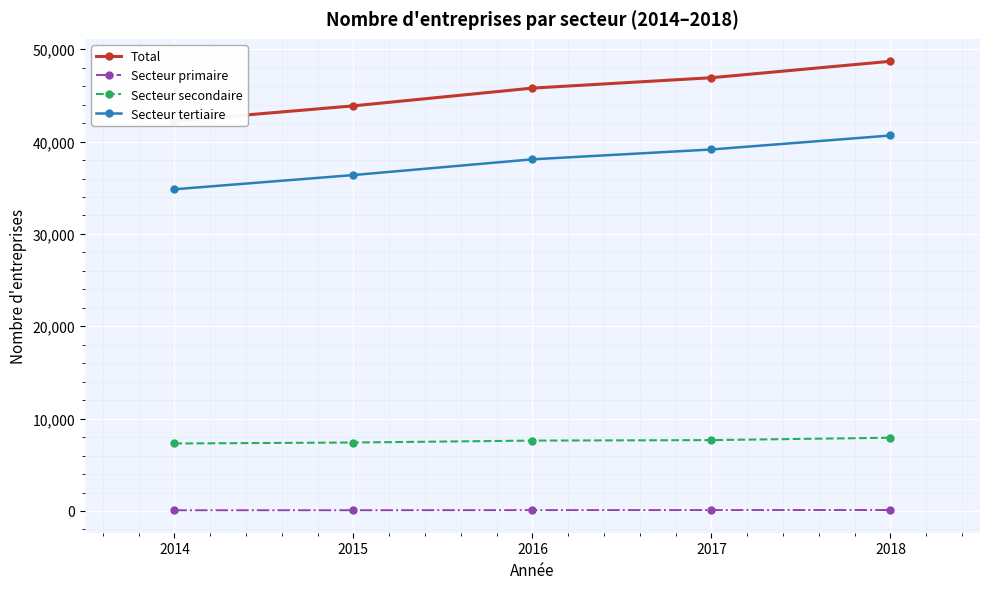

What are all the series names shown in the legend?

Total, Secteur primaire, Secteur secondaire, Secteur tertiaire